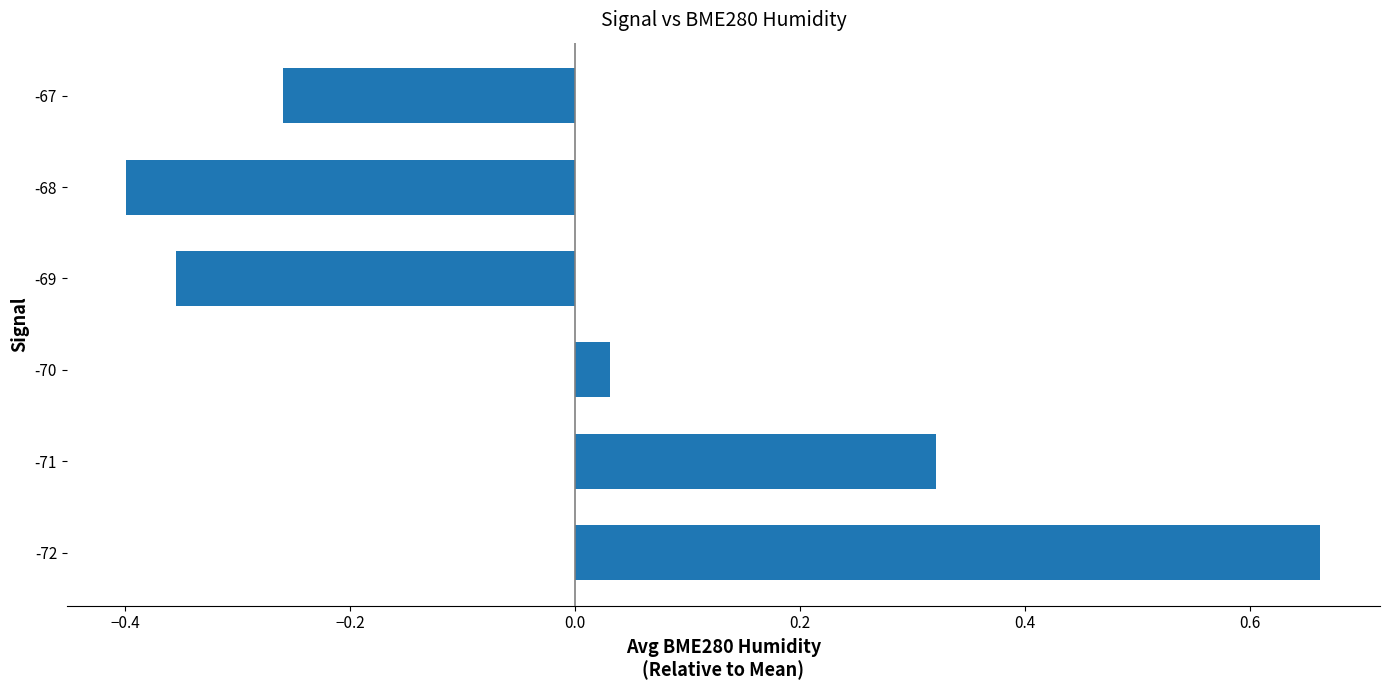

What is the difference between the maximum and second lowest values?

1.0